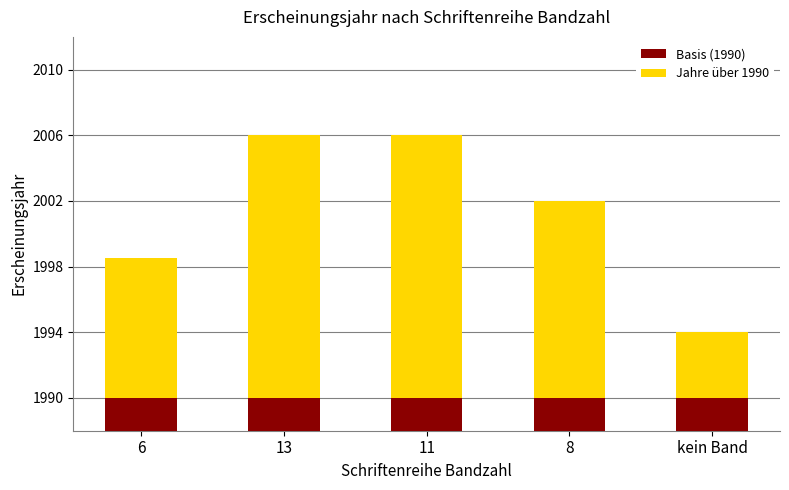

Where is Jahre über 1990 nearest to the value 10?

6